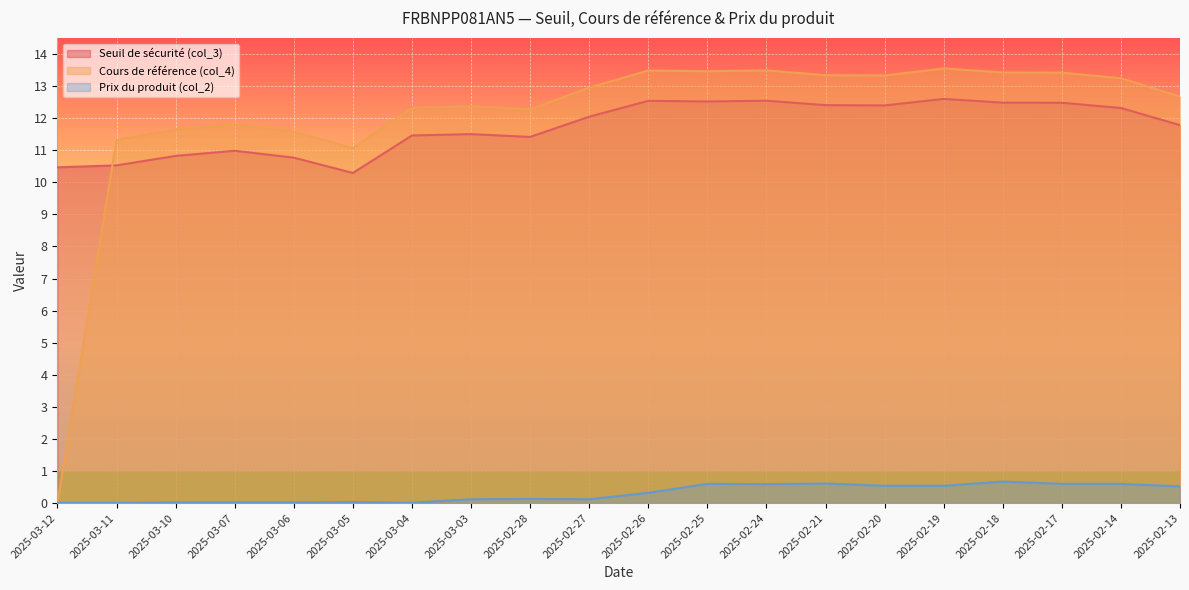

True or false: Seuil de sécurité (col_3) has a value of 12.3 at 2025-02-14.

True